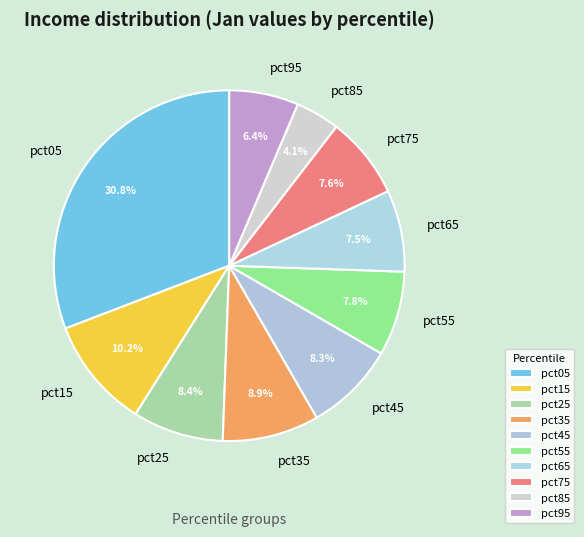

How much of the chart is everything except pct85?

95.9%